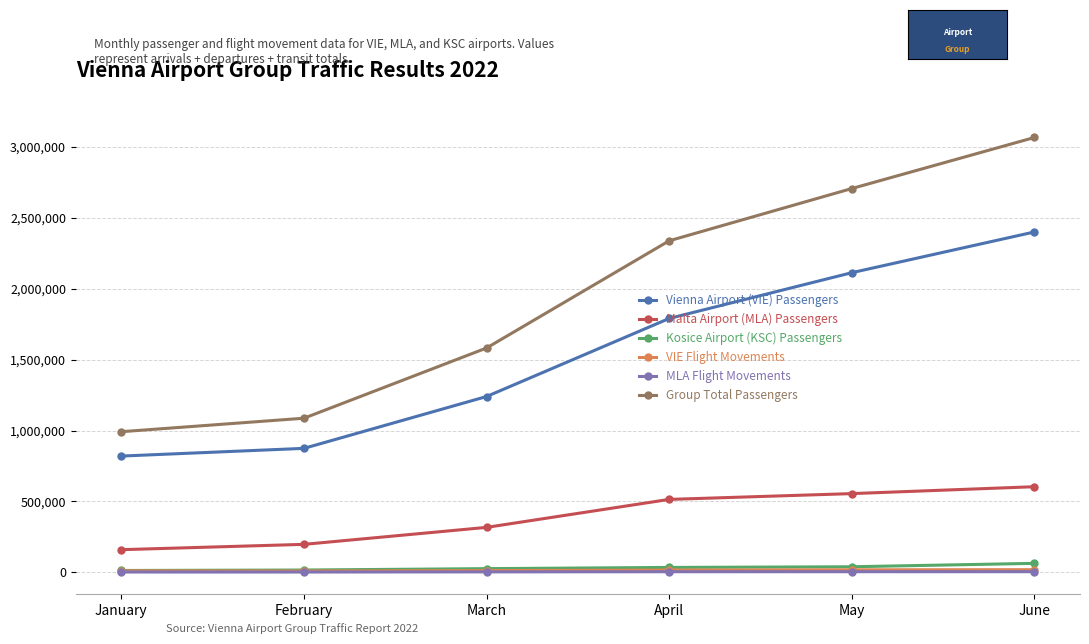

The Group Total Passengers series shows 2706910 at May. True or false?

True